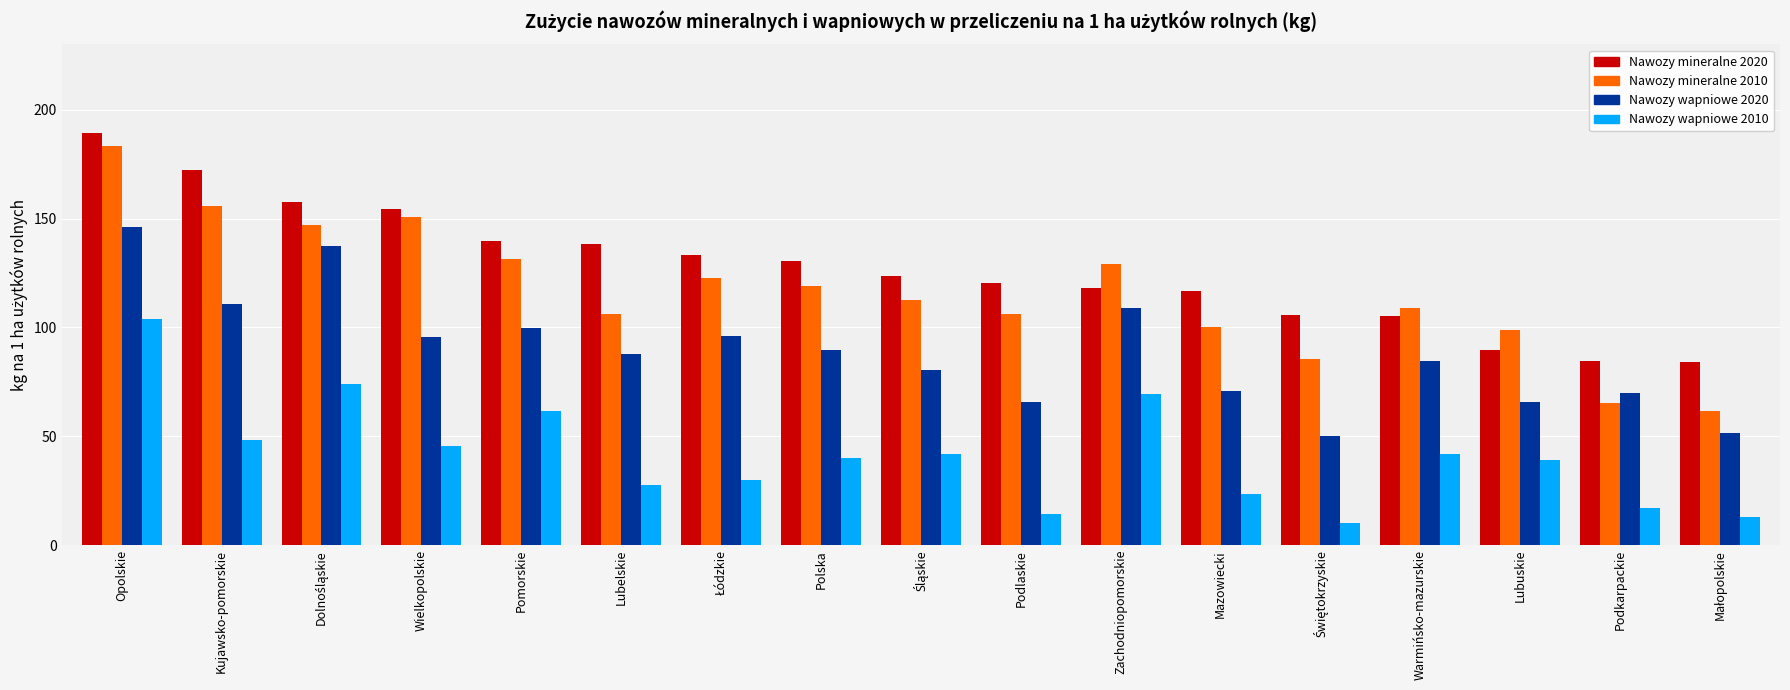

What is the value of the Nawozy wapniowe 2020 bar at the 8th from the left?

89.6